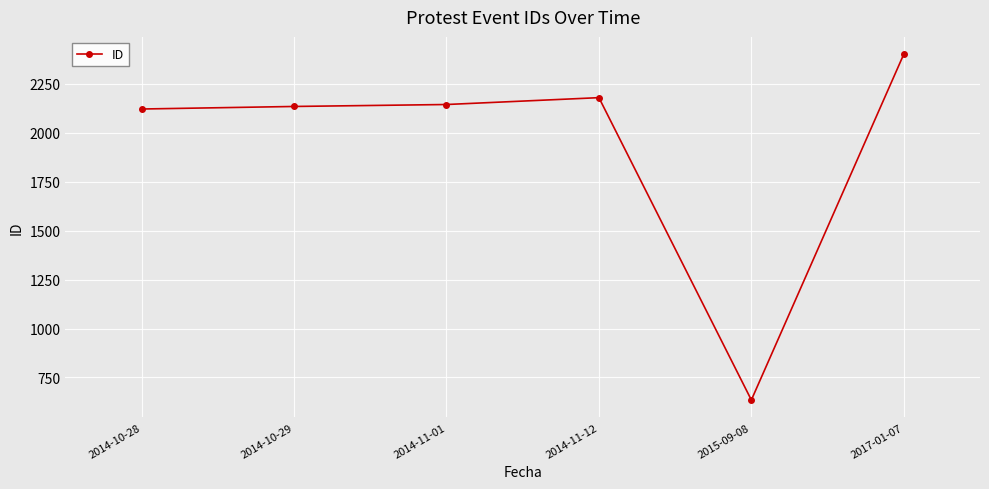

What is the label of the 3rd point from the left?

2014-11-01